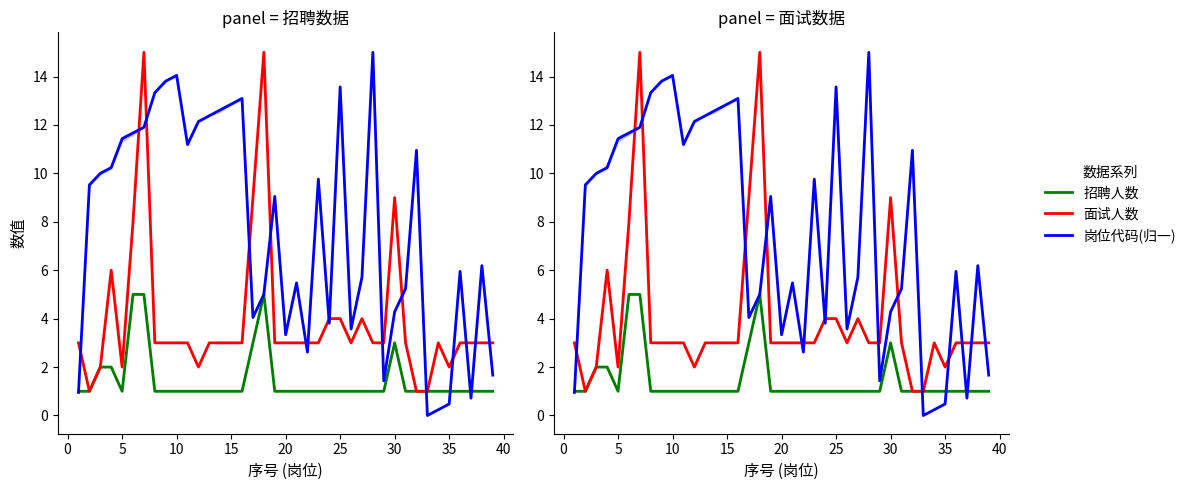

At how many categories does at least one series exceed 1?

38